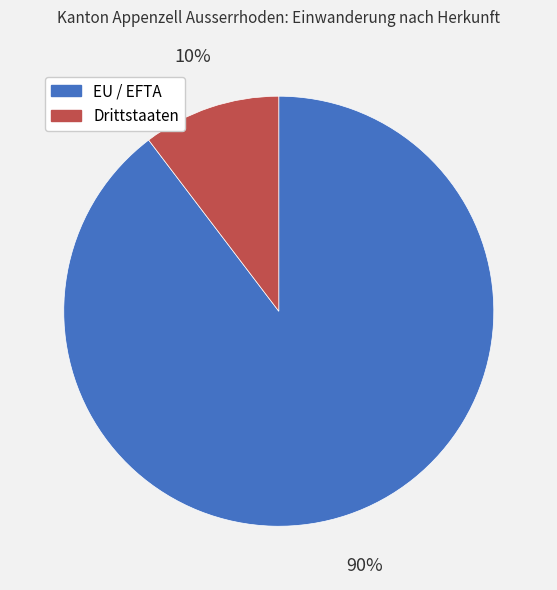

To the nearest percent, what is the combined percentage of EU / EFTA and Drittstaaten?

100%